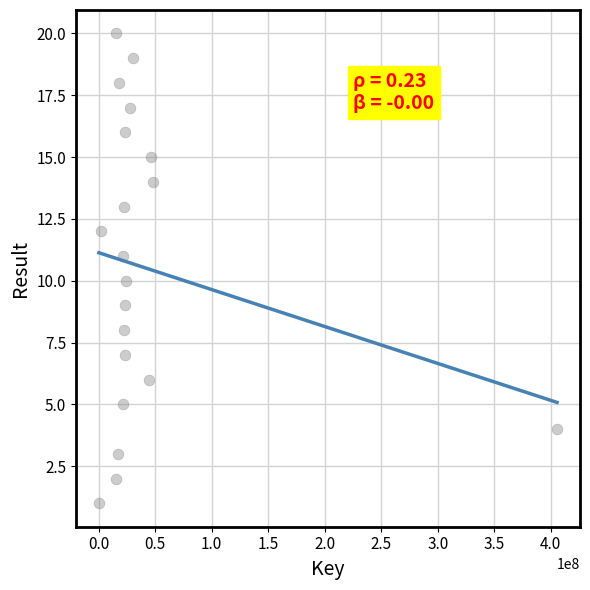

What is the range of Y values (max minus min)?

19